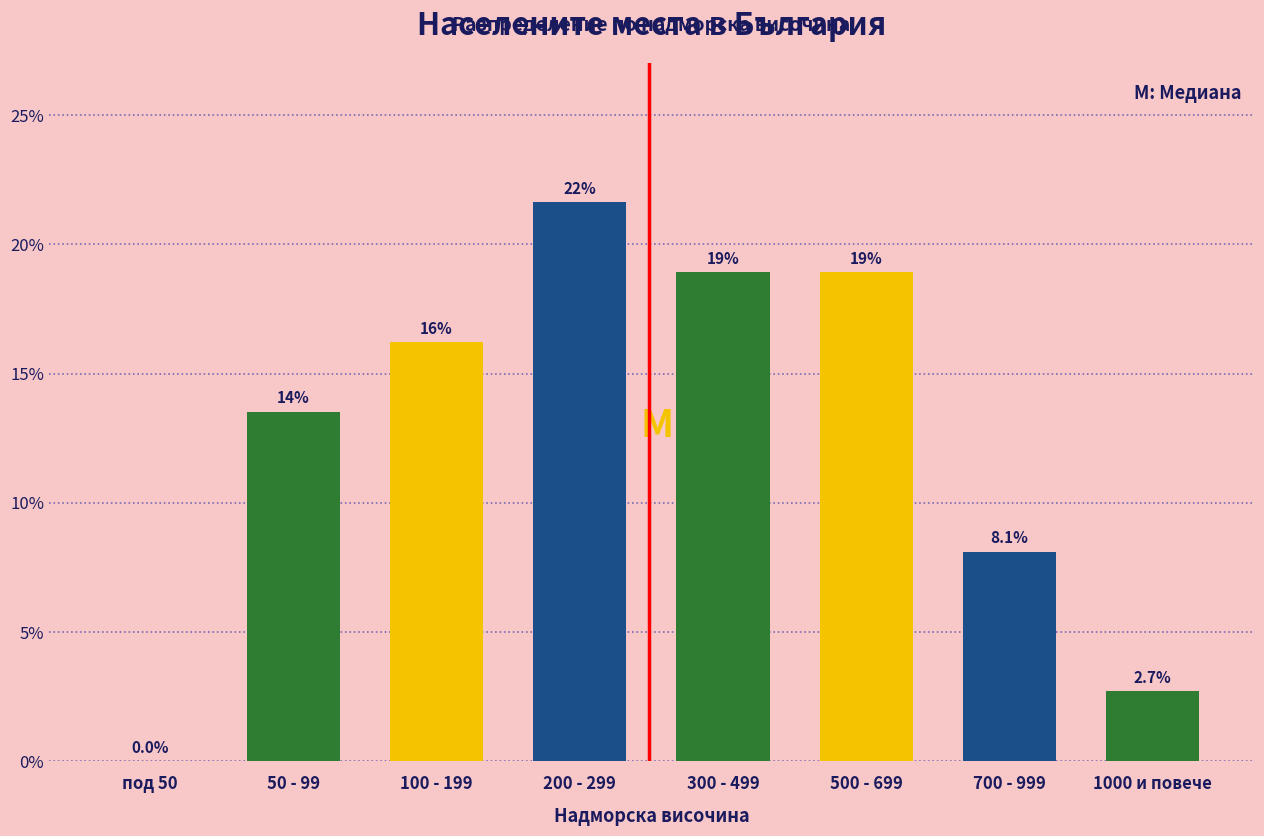

Reading right to left, what are all the values shown in this chart?

1000 и повече=2.7	700 - 999=8.1	500 - 699=18.9	300 - 499=18.9	200 - 299=21.6	100 - 199=16.2	50 - 99=13.5	под 50=0.0